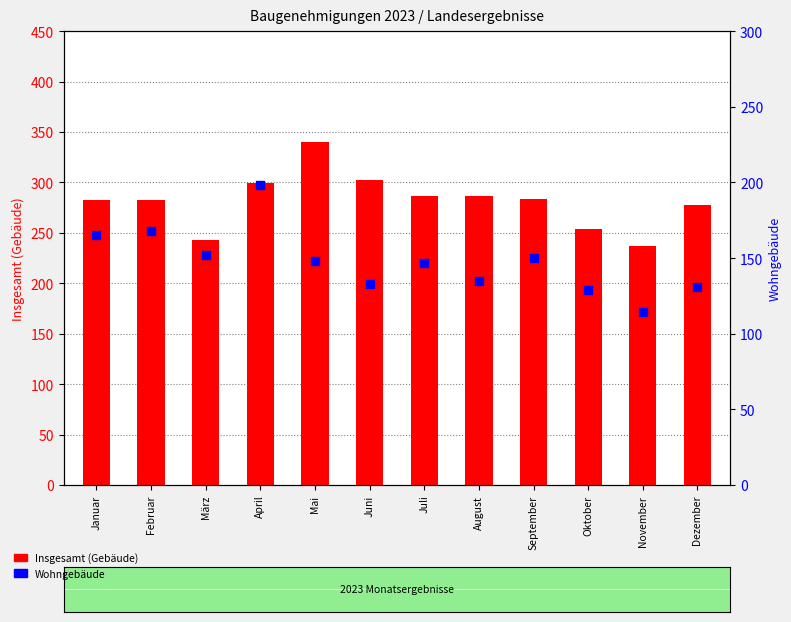

Is the value of Insgesamt at November greater than the value of Wohngebäude at September?

Yes